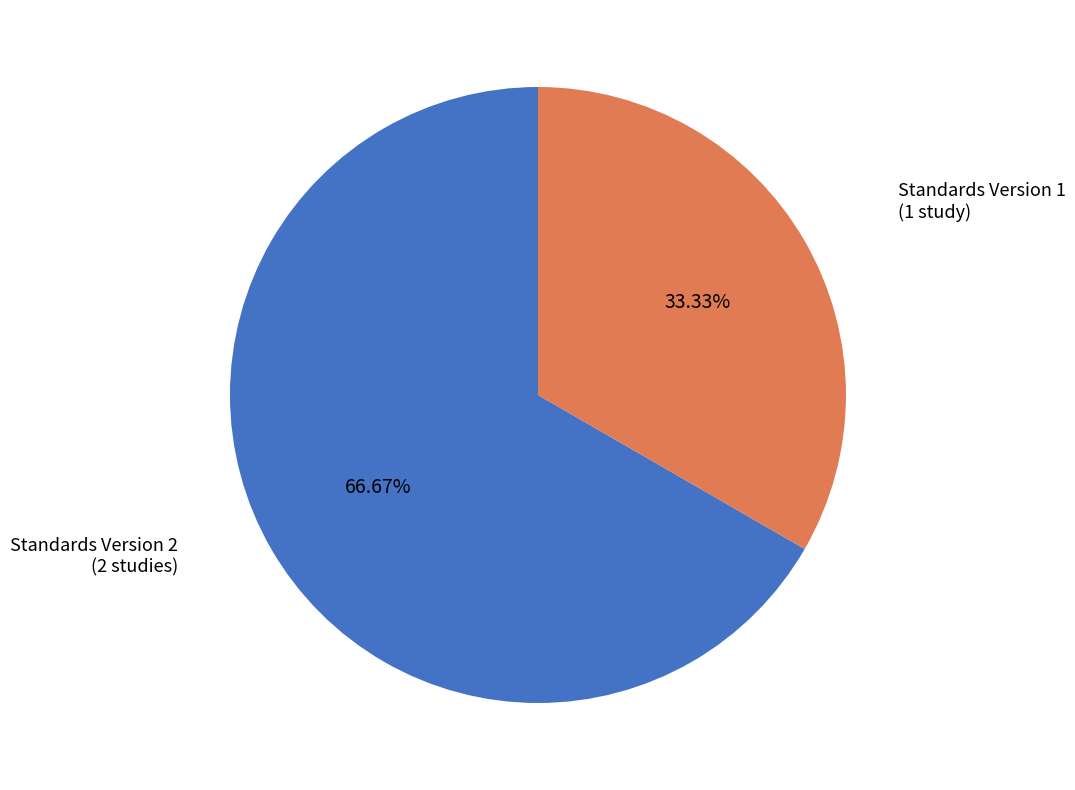

Is there any slice that represents more than half of the pie?

Yes